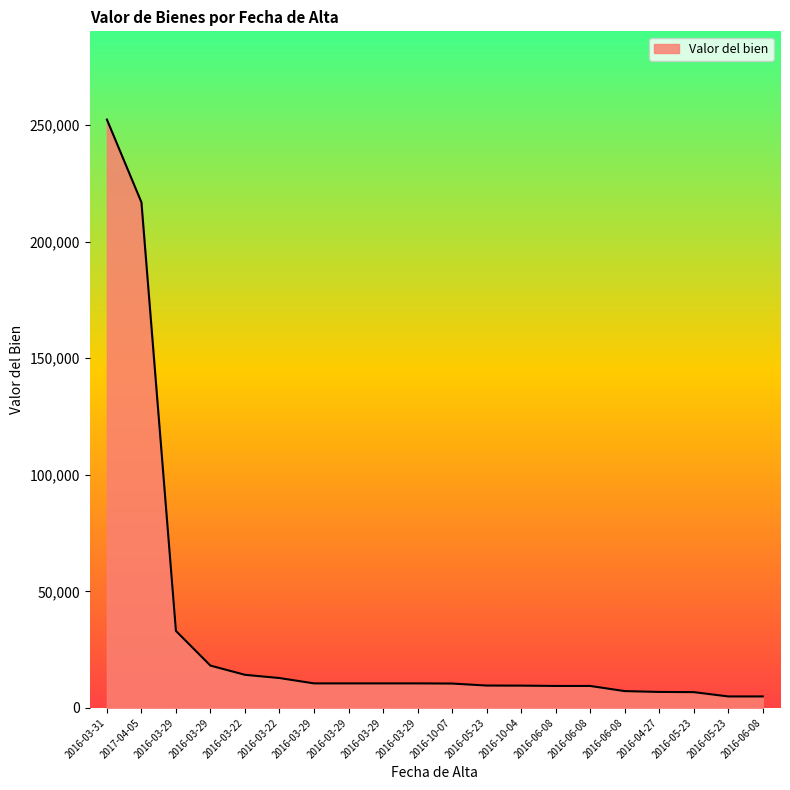

What is the difference between the maximum and minimum values?

247500.0